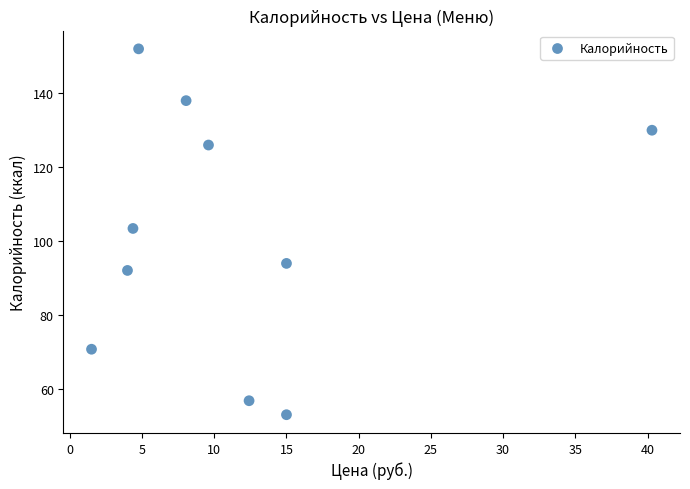

What is the range of Y values (max minus min)?

98.9